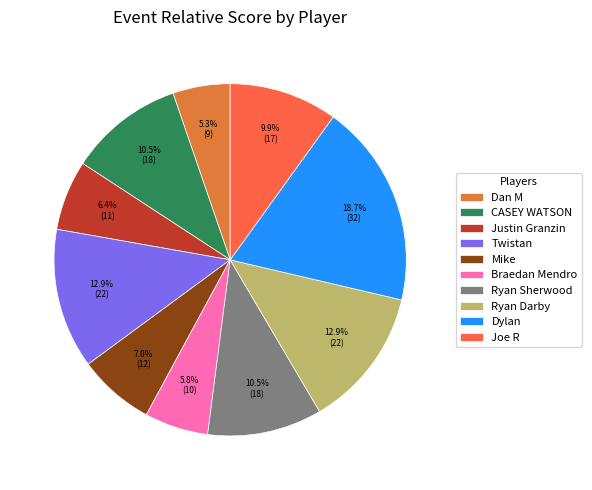

Does Mike account for over 50% of the chart?

No